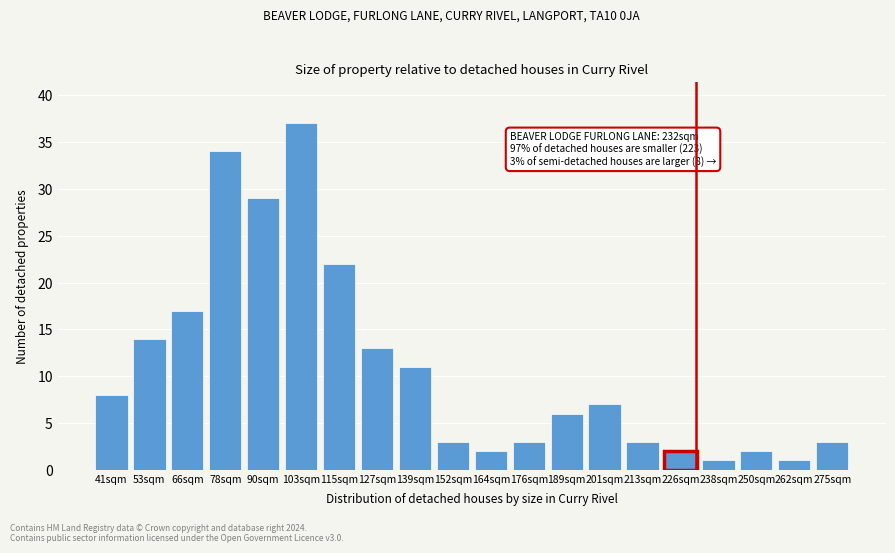

Reading right to left, list all the values displayed in this chart.

275sqm=3	262sqm=1	250sqm=2	238sqm=1	226sqm=2	213sqm=3	201sqm=7	189sqm=6	176sqm=3	164sqm=2	152sqm=3	139sqm=11	127sqm=13	115sqm=22	103sqm=37	90sqm=29	78sqm=34	66sqm=17	53sqm=14	41sqm=8